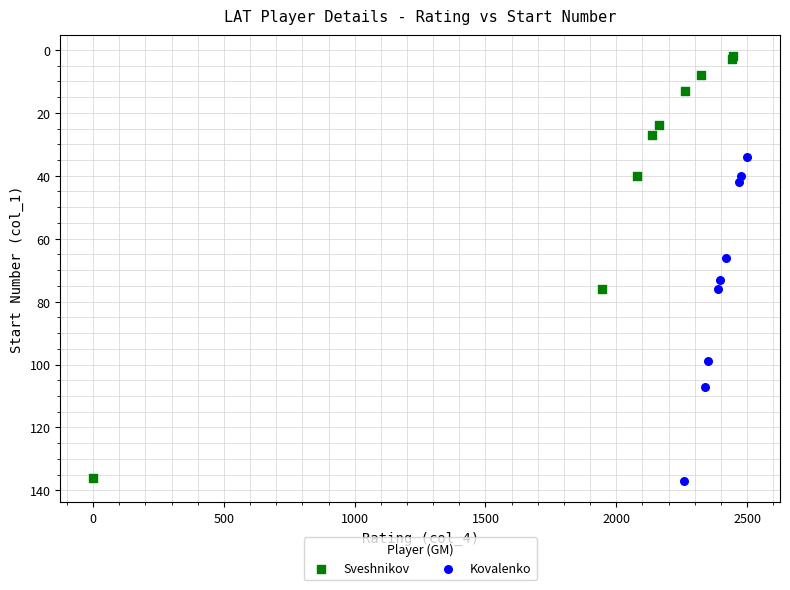

What are all the series names shown in the legend?

Sveshnikov, Kovalenko